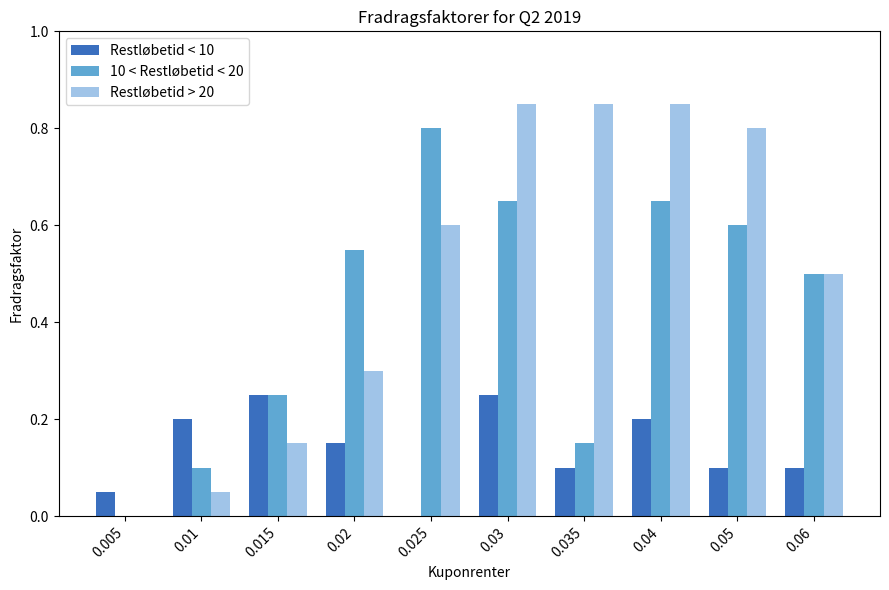

Between 0.015 and 0.06, which series saw the biggest shift?

Restløbetid > 20